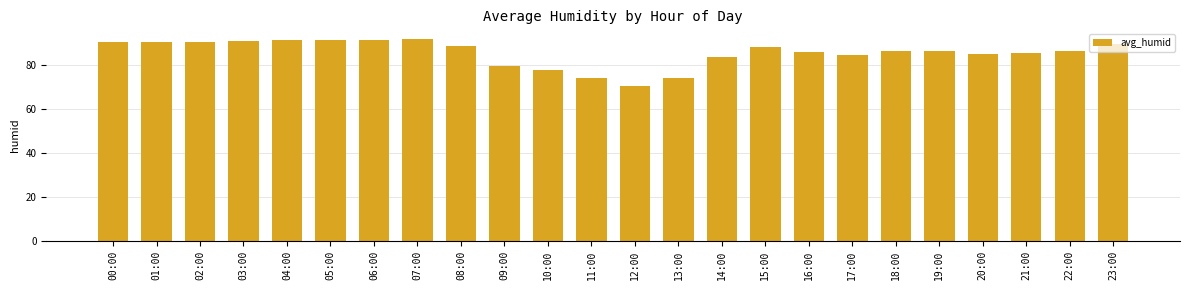

What is the label of the 20th bar from the right?

04:00